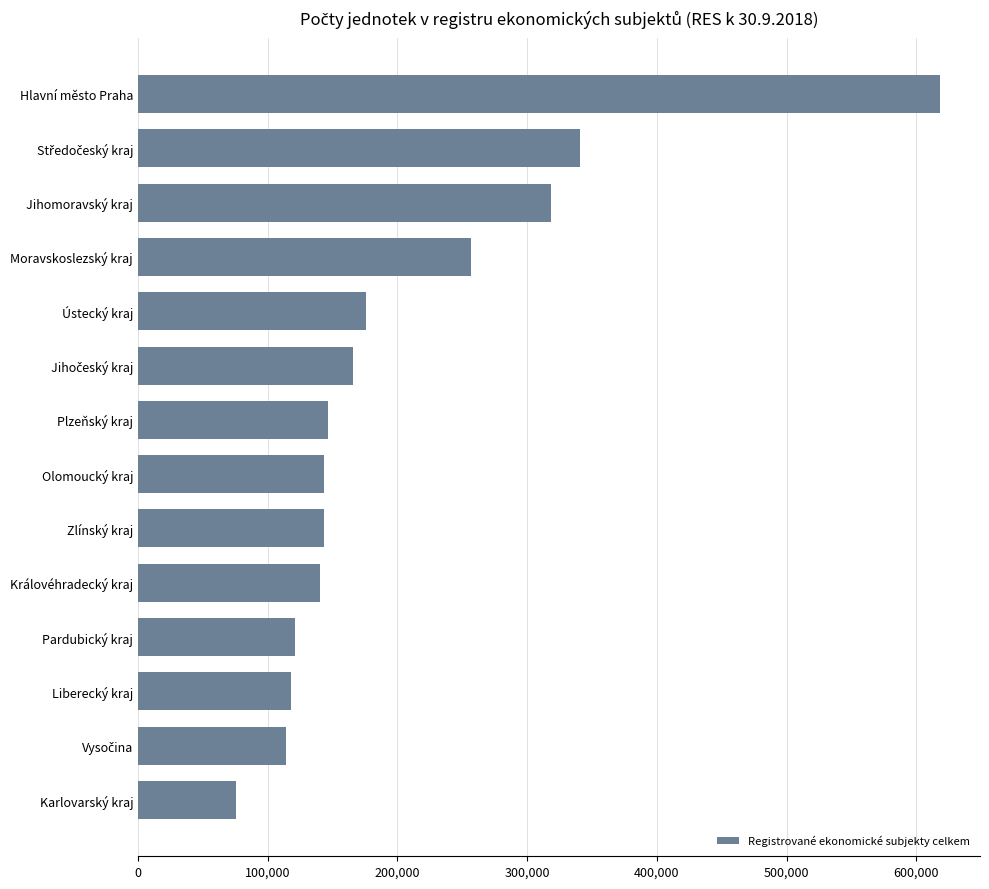

How many series are shown in this chart?

1